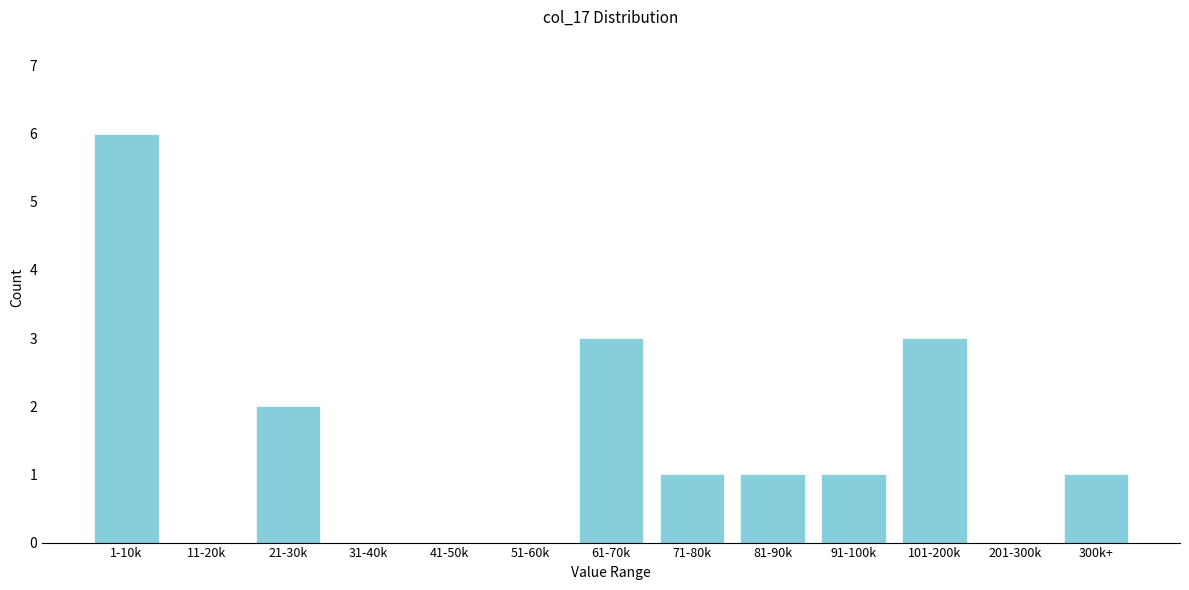

Reading left to right, extract all data points from this chart.

1-10k=6	11-20k=0	21-30k=2	31-40k=0	41-50k=0	51-60k=0	61-70k=3	71-80k=1	81-90k=1	91-100k=1	101-200k=3	201-300k=0	300k+=1